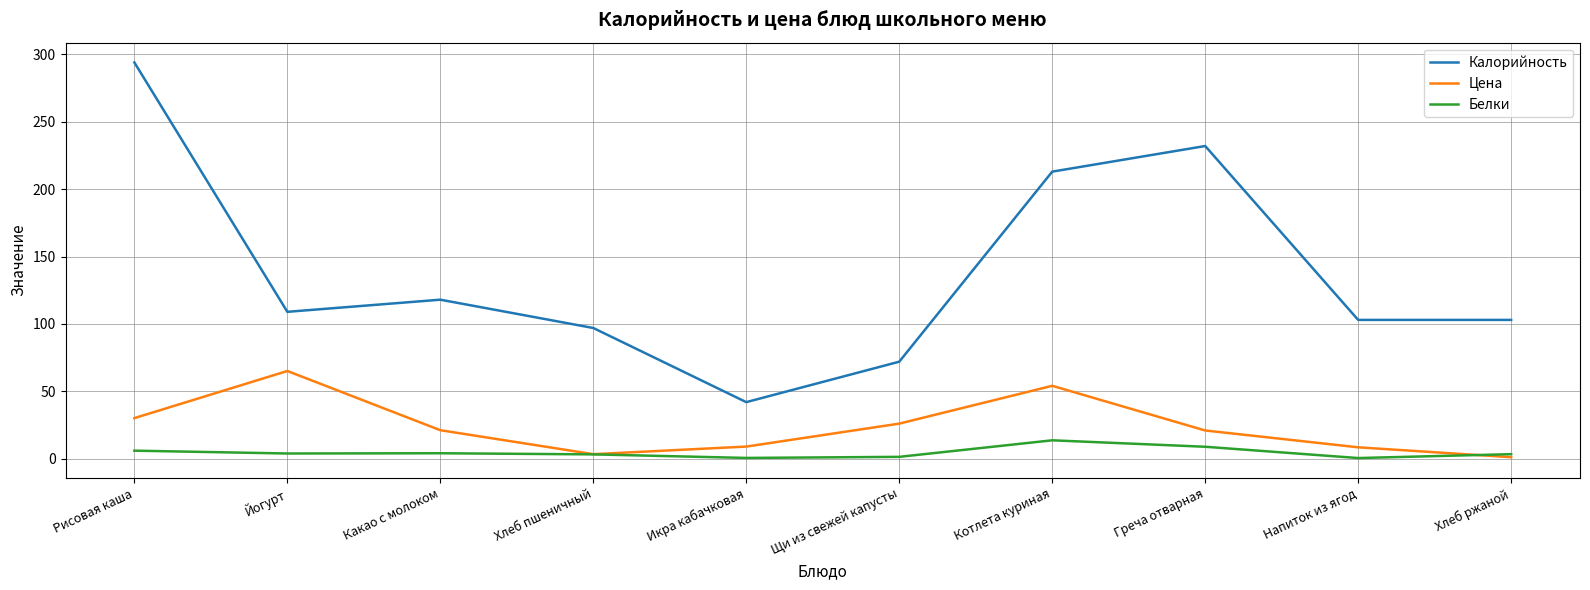

Where is the first local maximum for Цена?

Йогурт